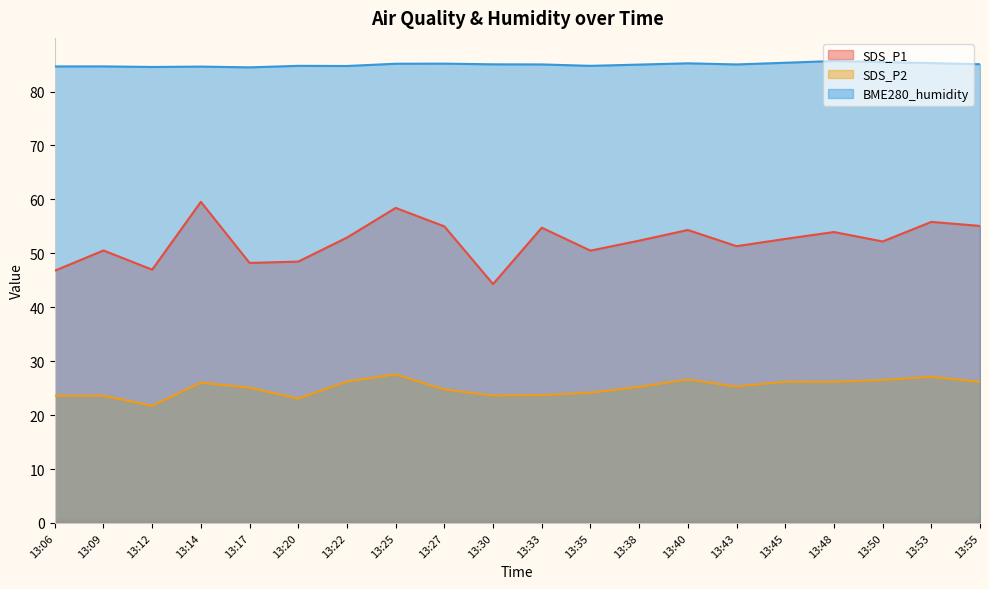

What is the highest value of the SDS_P1 series?

59.5